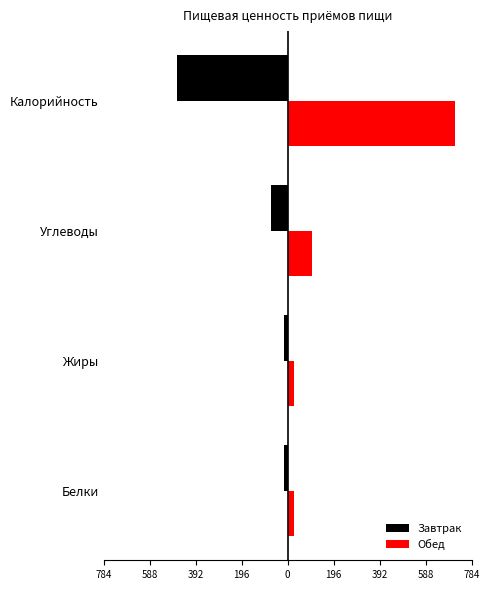

Reading right to left, transcribe all the data shown in this chart.

Завтрак: -472.3	-71.2	-17.7	-17.5
Обед: 712.8	105.0	26.8	26.1